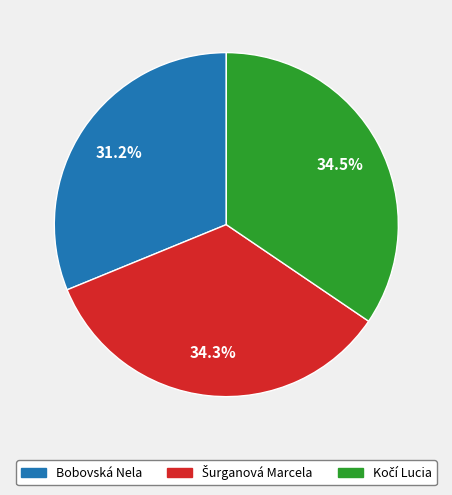

What is the smallest slice in the pie chart?

Bobovská Nela